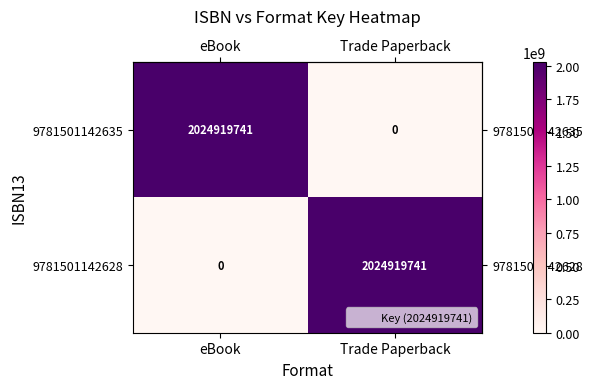

Reading left to right, what are all the values shown in this chart?

9781501142635: eBook=2024919741	Trade Paperback=0
9781501142628: eBook=0	Trade Paperback=2024919741